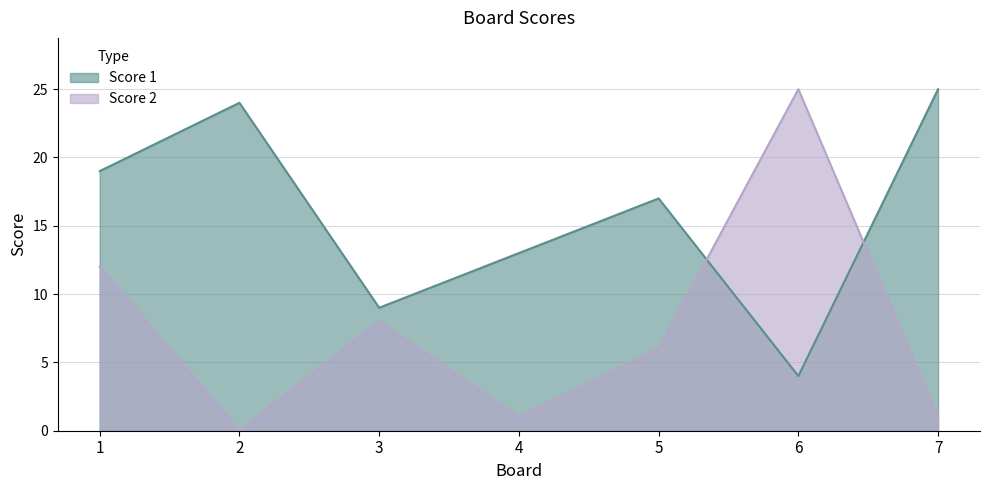

Between 2 and 4, which is larger?

2